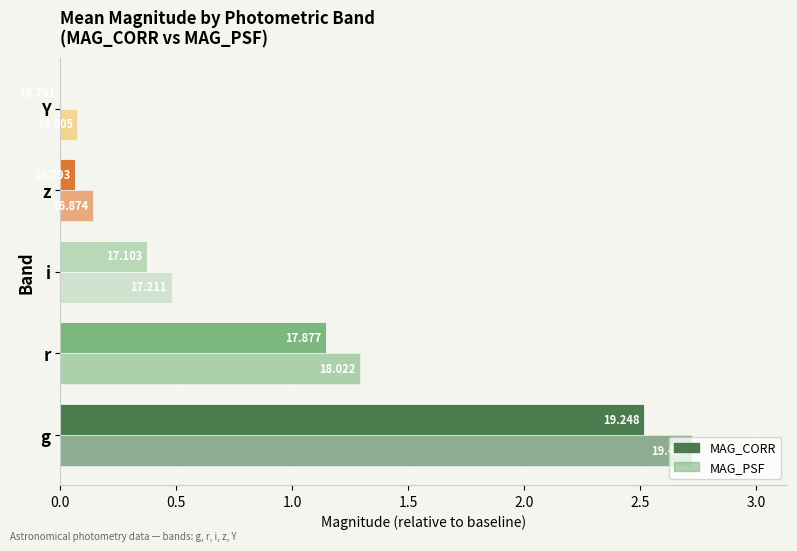

Does the chart contain any negative values?

No